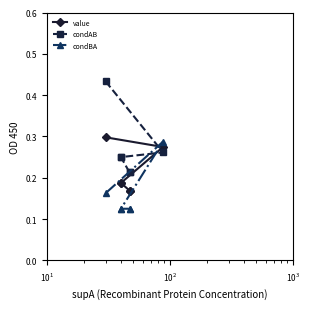

What is the value of the value point at the 3rd from the left?

0.2